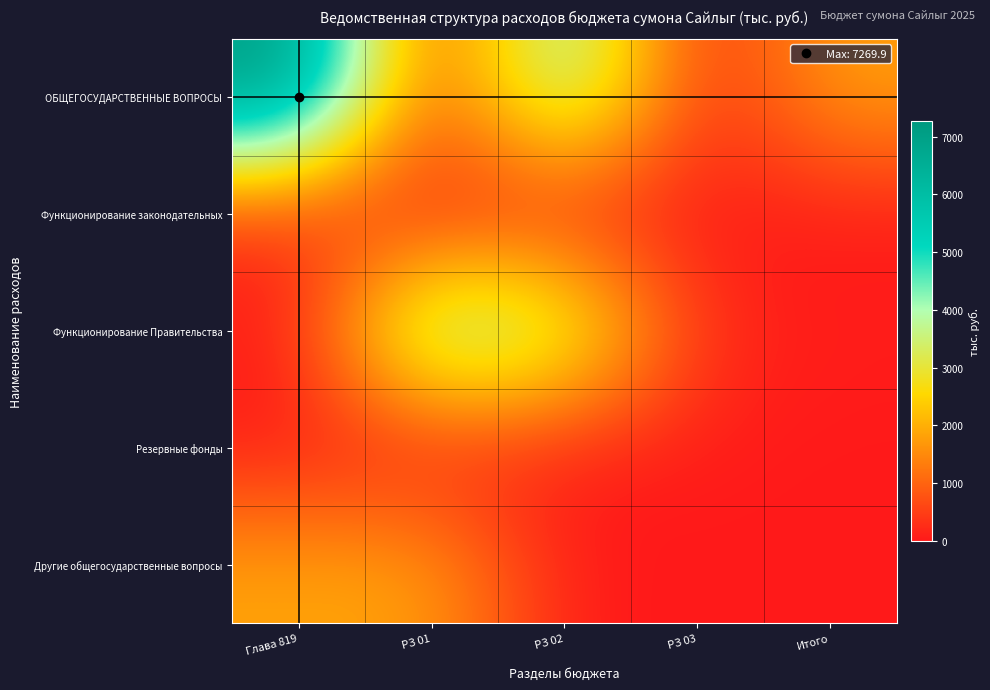

Rank the series at Итого from highest to lowest value.

ОБЩЕГОСУДАРСТВЕННЫЕ ВОПРОСЫ, Функционирование Правительства, Другие общегосударственные вопросы, Функционирование законодательных, Резервные фонды